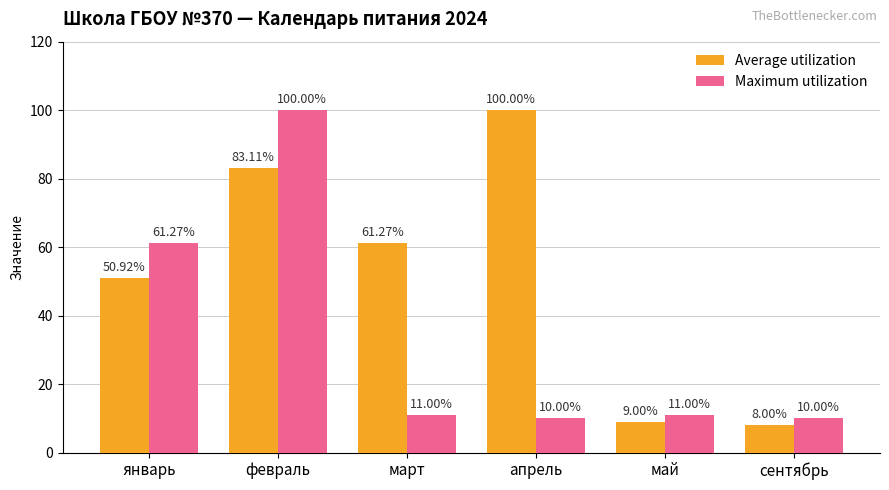

What is the sum of the Maximum utilization values at январь and апрель?

71.3